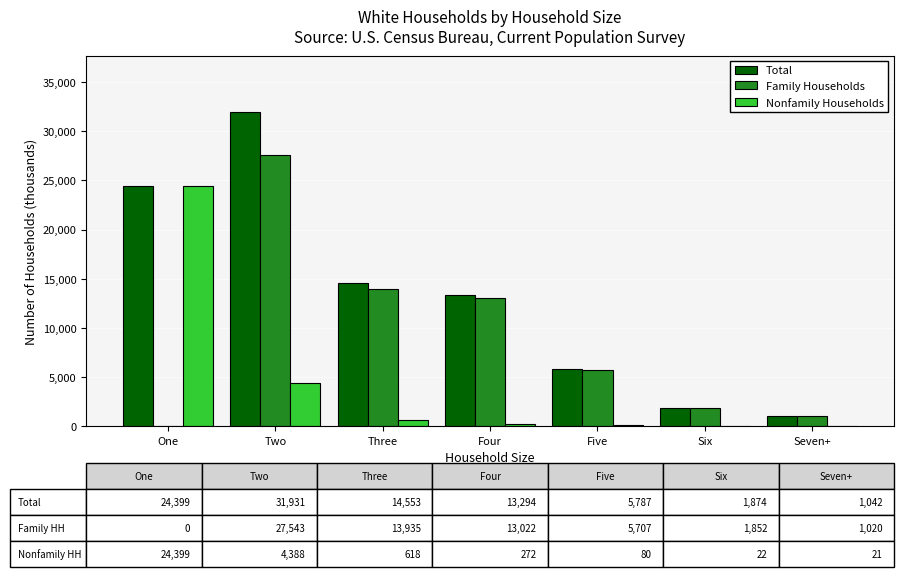

True or false: Family Households has a value of 5013 at Four.

False